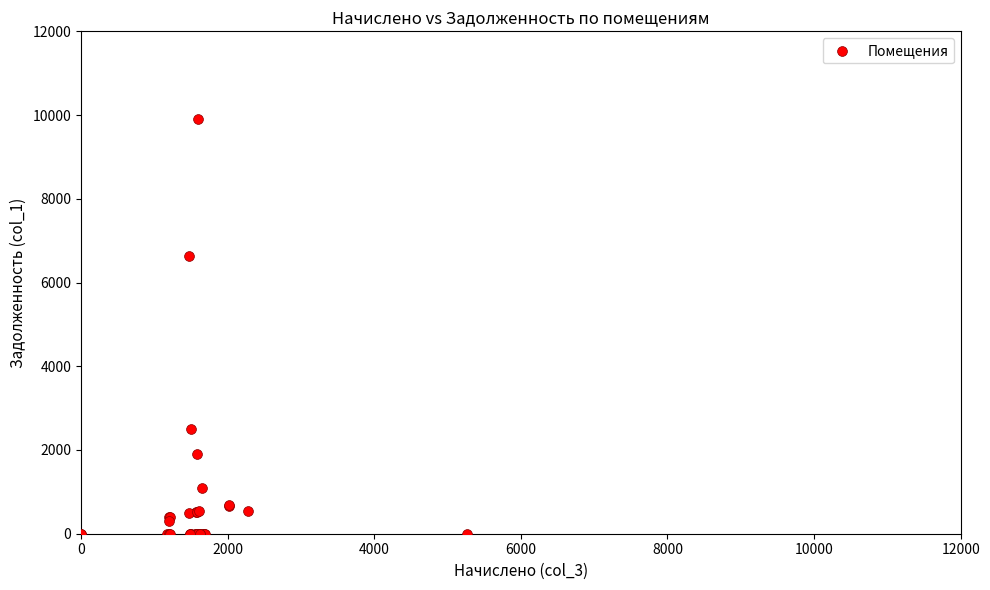

What Y value in the scatter plot is closest to 4957?

6645.4